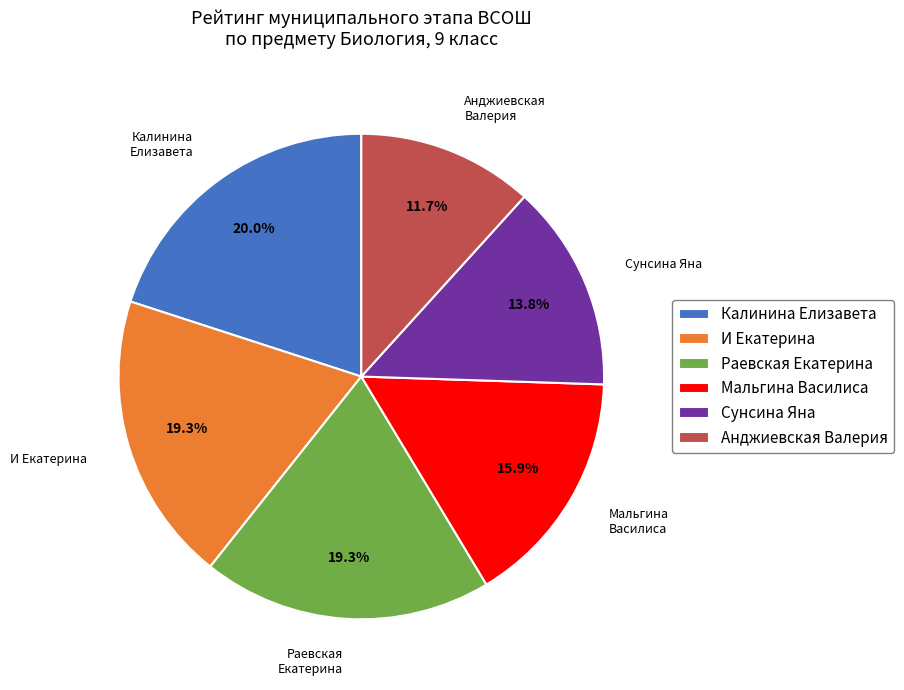

How many slices are in this pie chart?

6